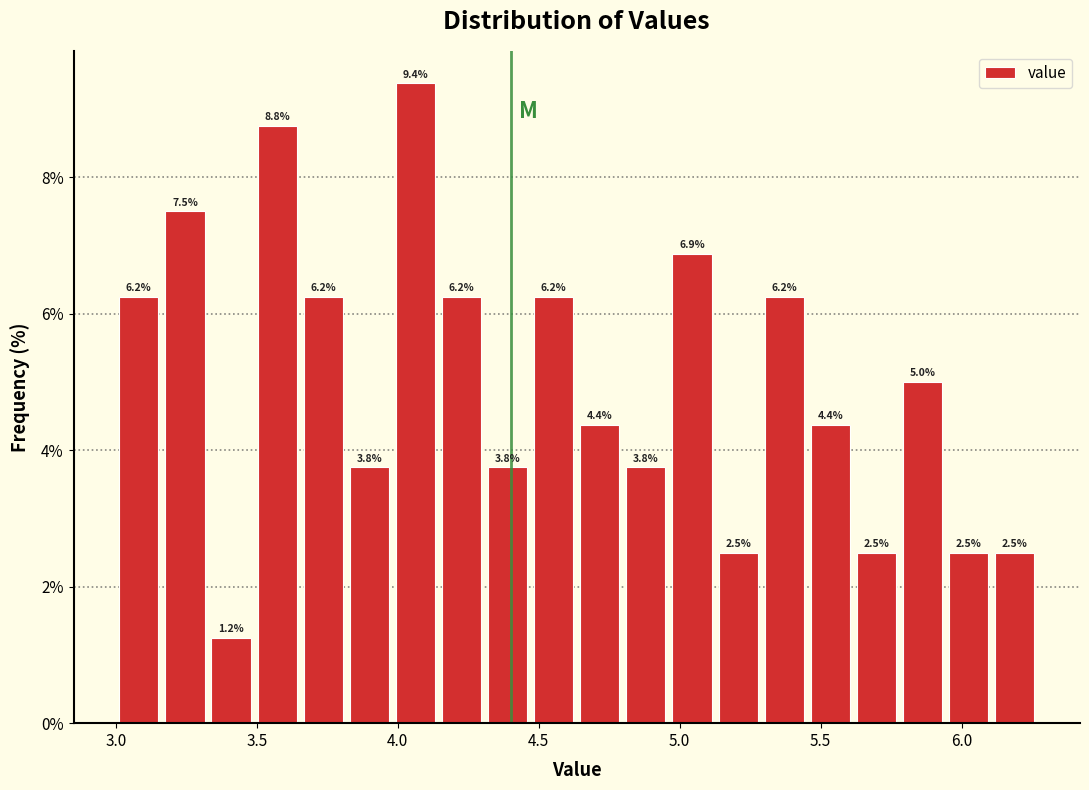

Around what value on the x-axis is the tallest bar? Give the approximate position of its centre, as read against the axis.

4.05